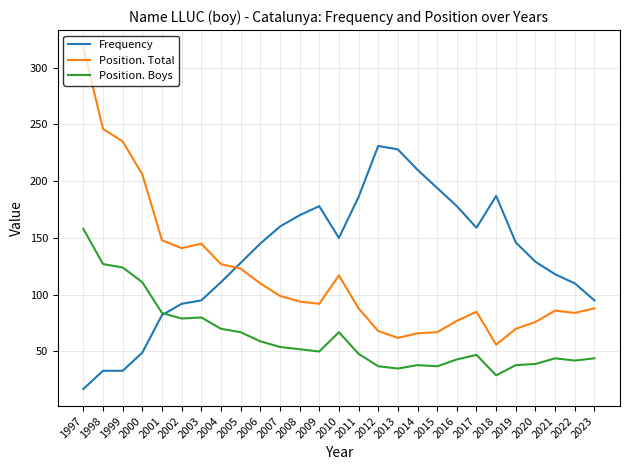

The value of Position. Total at 2006 is 110. True or false?

True